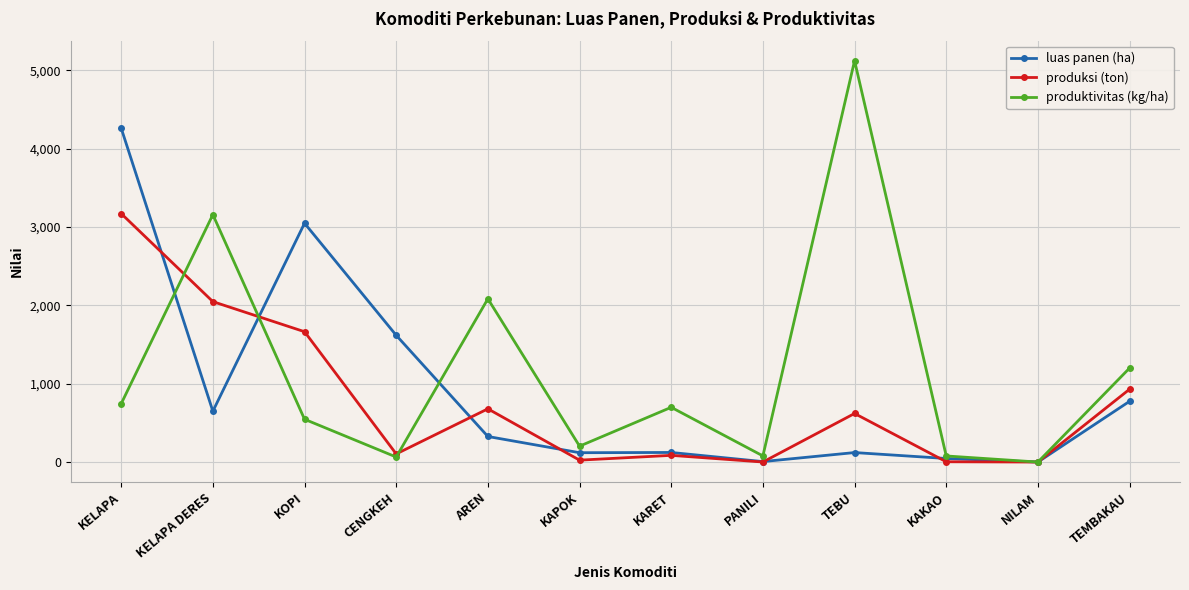

What is the value of the produktivitas (kg/ha) point at the 1st from the left?

744.2